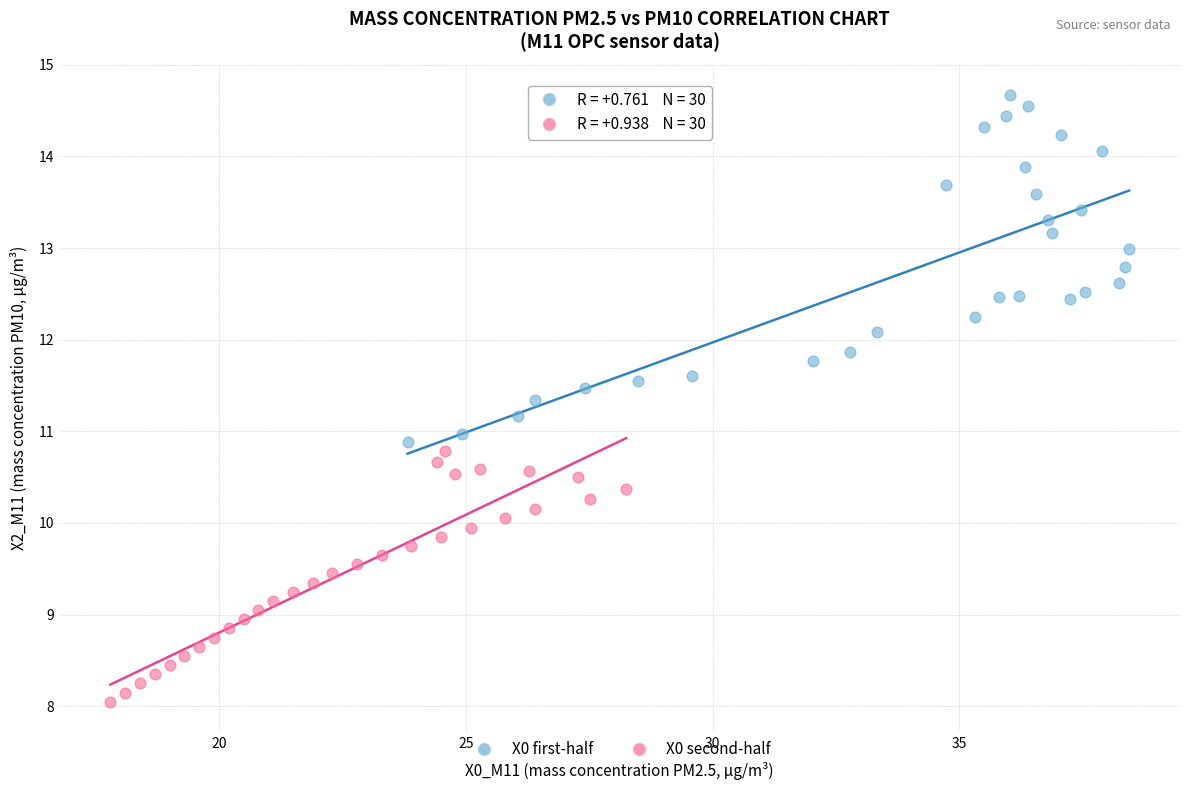

What are all the series names shown in the legend?

X0 first-half, X0 second-half